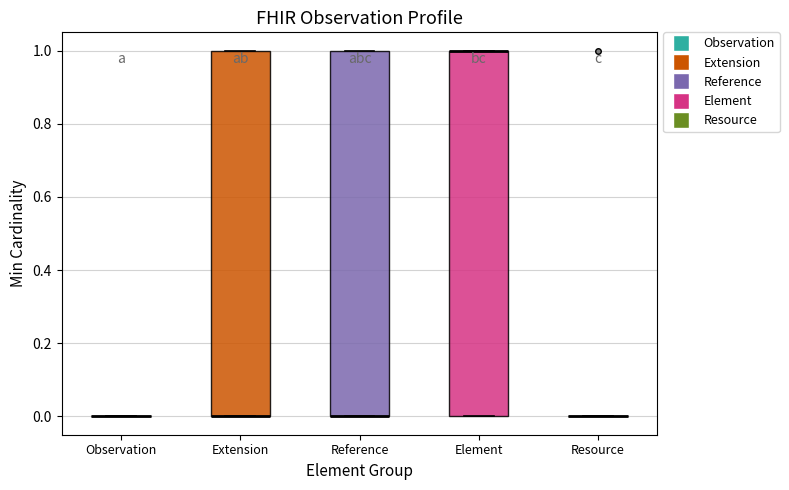

Reading left to right, transcribe this box plot: for each box, give where its median line is, the range the box spans, and where its two whiskers end, as read against the y-axis. The values are not printed on the chart, so give them approximately, as read against the axis.

Observation: box collapsed to a line at 0, whiskers 0 to 0
Extension: median 0 (drawn on the box's lower edge), box 0 to 1, whiskers 0 to 1
Reference: median 0 (drawn on the box's lower edge), box 0 to 1, whiskers 0 to 1
Element: median 1 (drawn on the box's upper edge), box 0 to 1, whiskers 0 to 1
Resource: box collapsed to a line at 0, whiskers 0 to 0